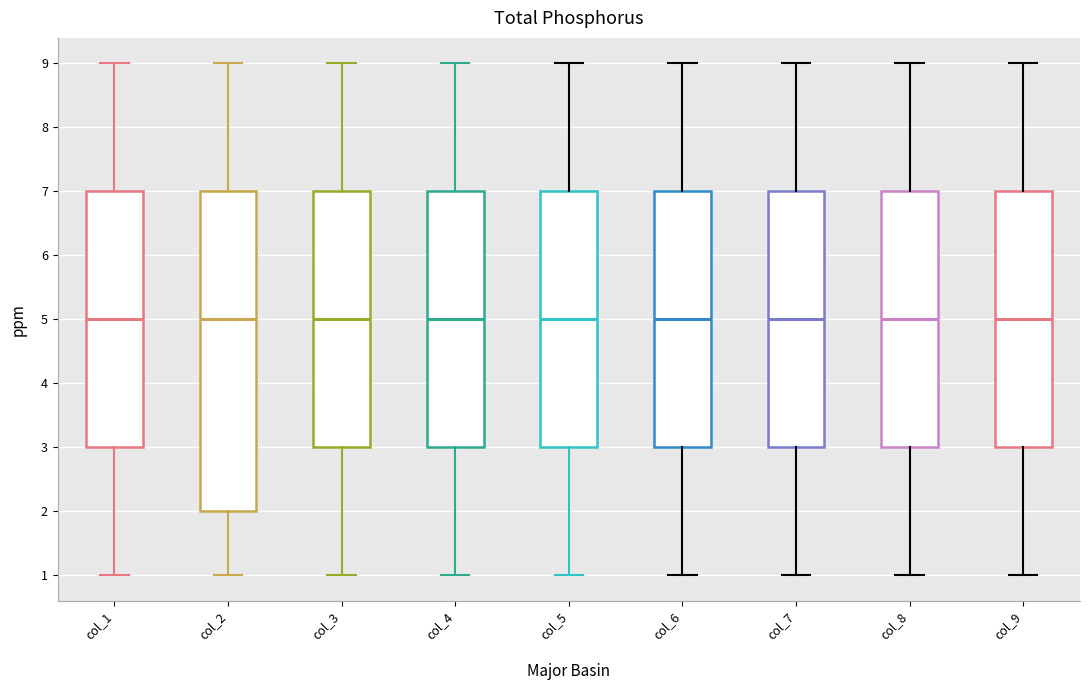

Reading left to right, transcribe this box plot: for each box, give where its median line is, the range the box spans, and where its two whiskers end, as read against the y-axis. The values are not printed on the chart, so give them approximately, as read against the axis.

col_1: median 5, box 3 to 7, whiskers 1 to 9
col_2: median 5, box 2 to 7, whiskers 1 to 9
col_3: median 5, box 3 to 7, whiskers 1 to 9
col_4: median 5, box 3 to 7, whiskers 1 to 9
col_5: median 5, box 3 to 7, whiskers 1 to 9
col_6: median 5, box 3 to 7, whiskers 1 to 9
col_7: median 5, box 3 to 7, whiskers 1 to 9
col_8: median 5, box 3 to 7, whiskers 1 to 9
col_9: median 5, box 3 to 7, whiskers 1 to 9